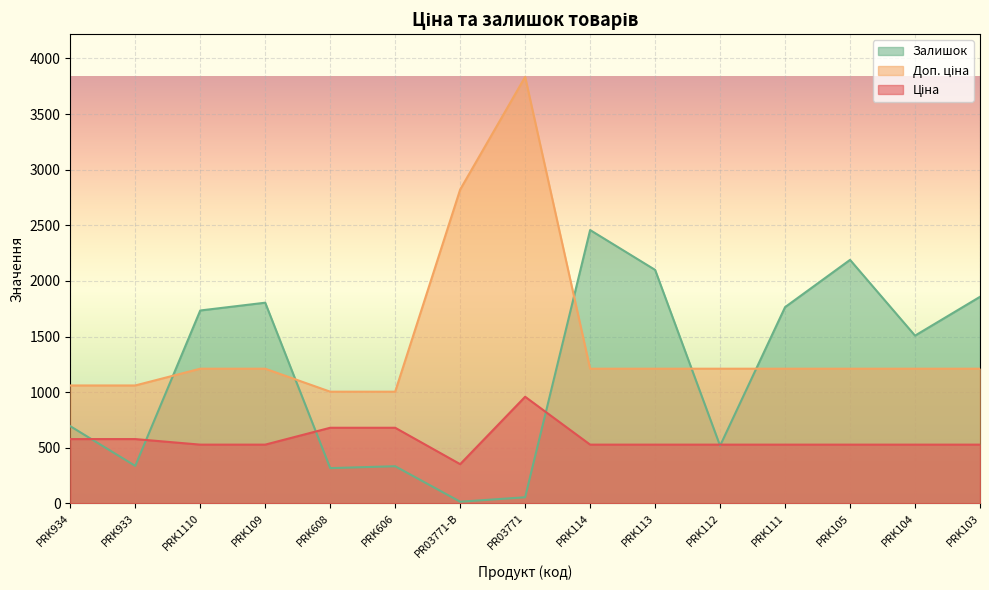

At which category does the chart reach its minimum across all series?

PR03771-B